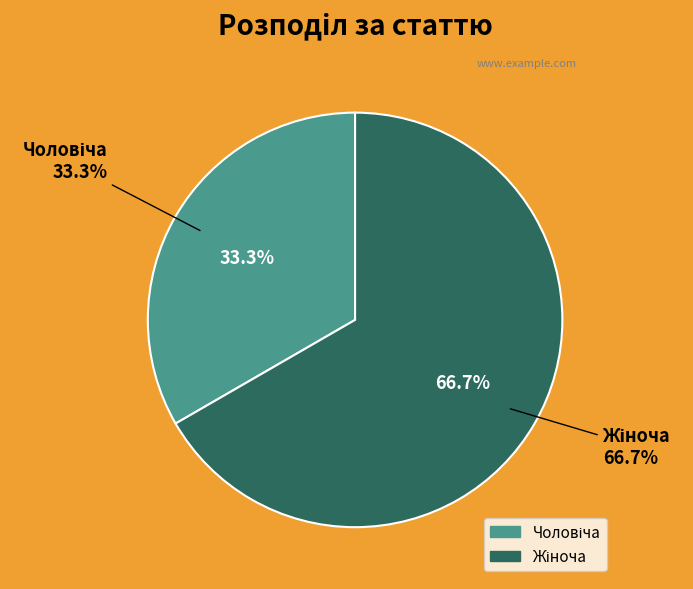

Which category has the smallest portion of the pie?

Чоловіча